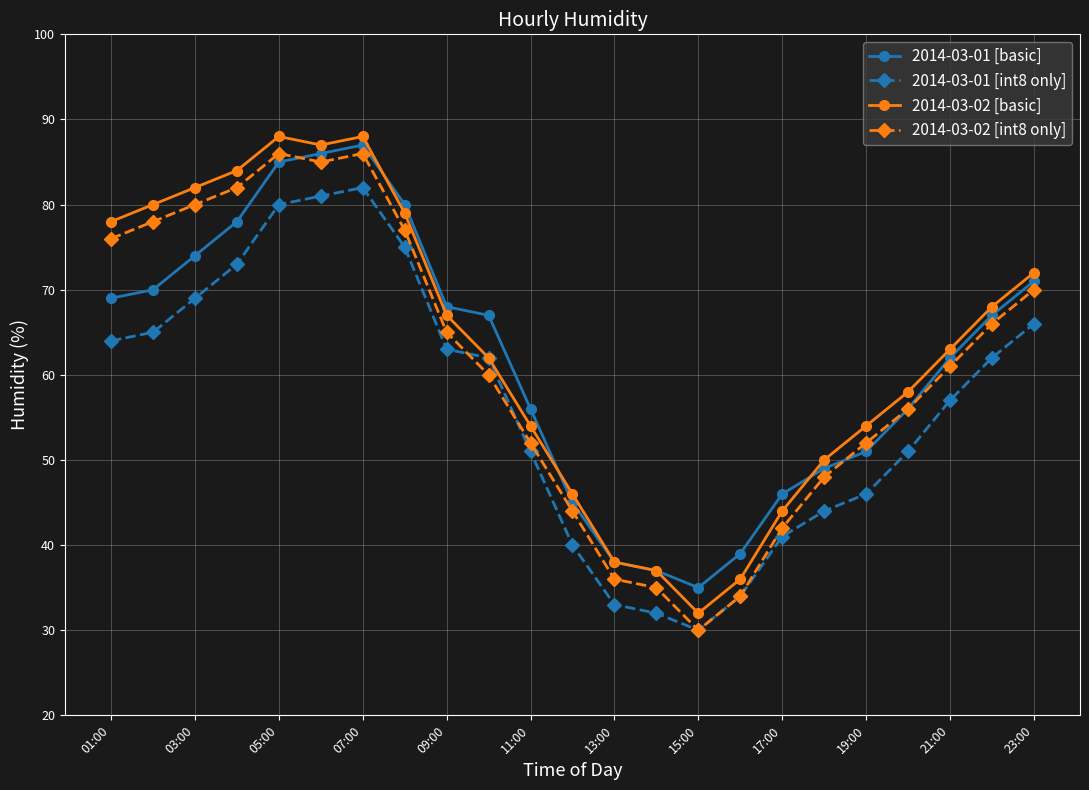

True or false: 2014-03-01 [basic] has more than 2 points higher than both neighbors.

False